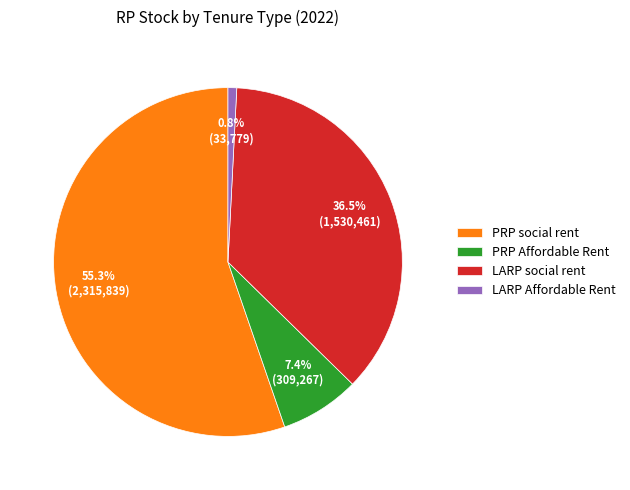

What is the majority slice?

PRP social rent